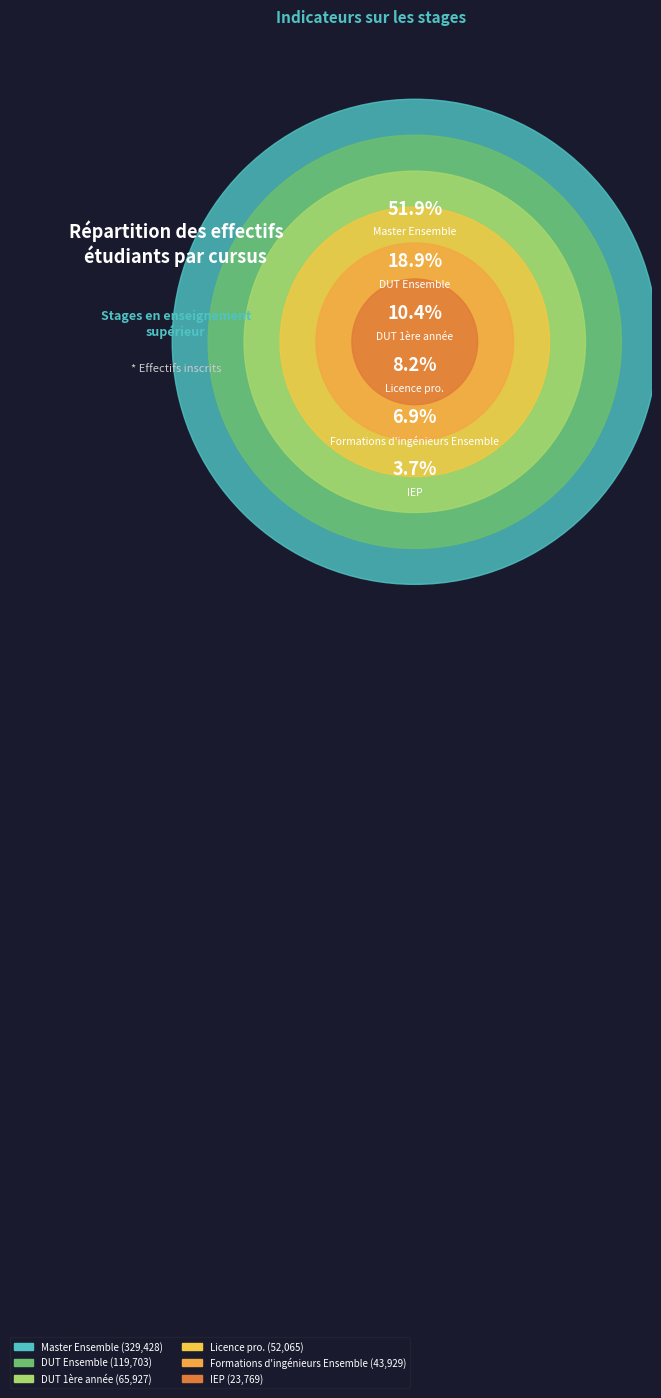

Approximately how many times larger is the value at Licence pro. compared to DUT 1ère année?

0.8